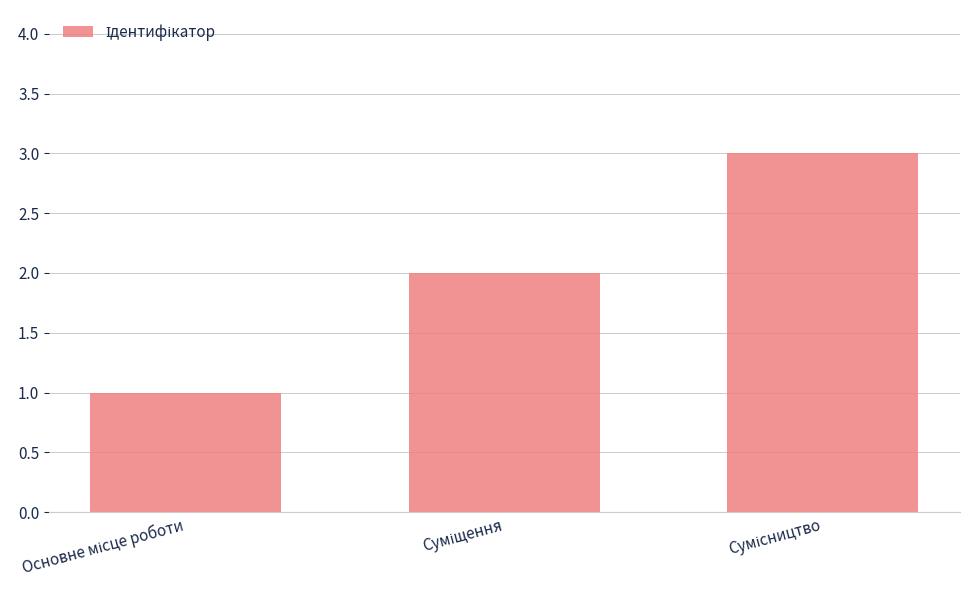

What is the sum of all values?

6